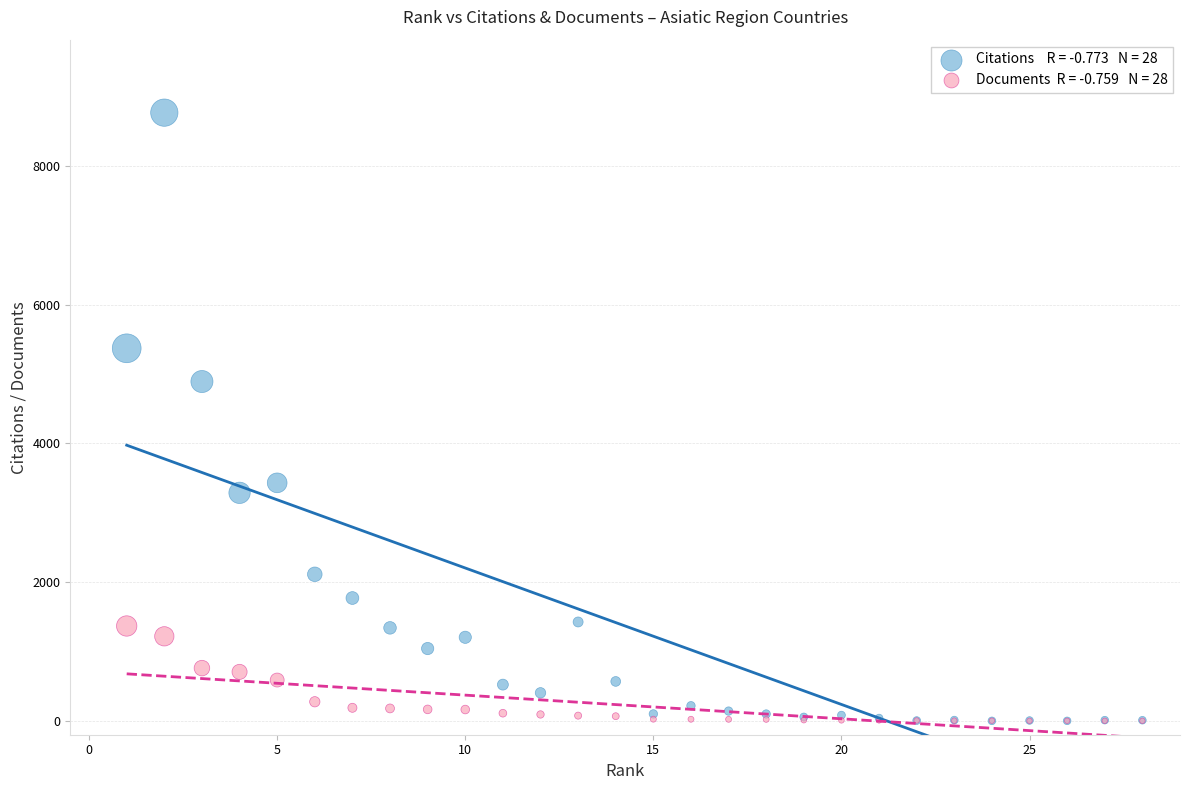

Across all series, what Y value is closest to 4382?

4890